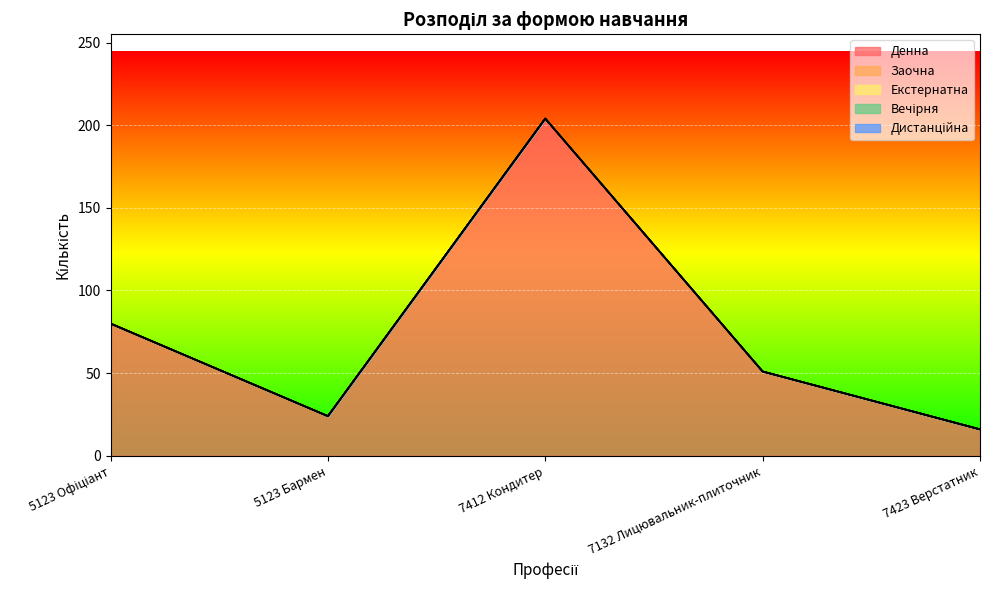

What is the label of the 3rd point from the left?

7412 Кондитер